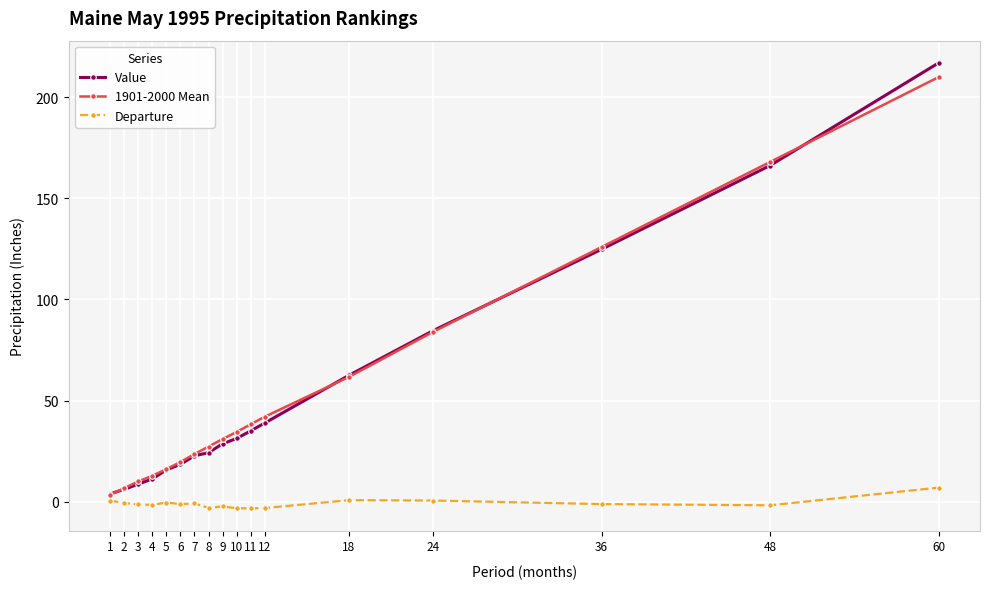

How many distinct data groups are displayed?

3